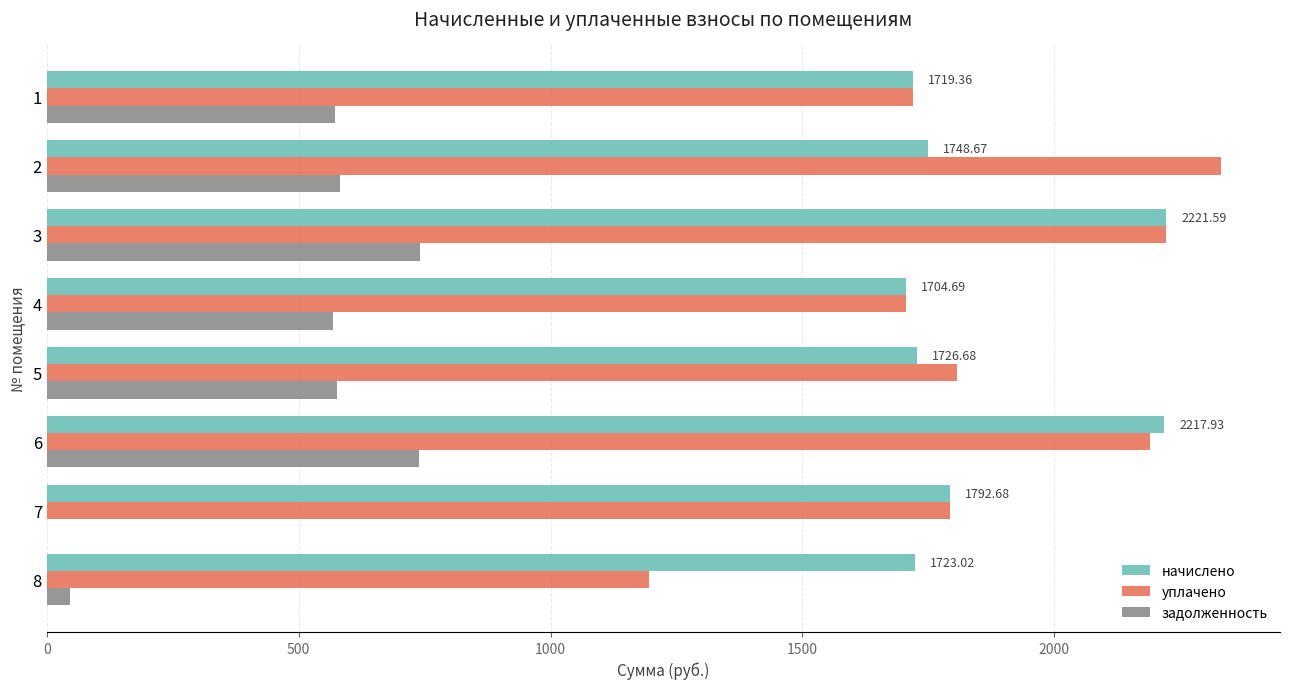

Is the value of начислено at 3 greater than the value of уплачено at 5?

Yes